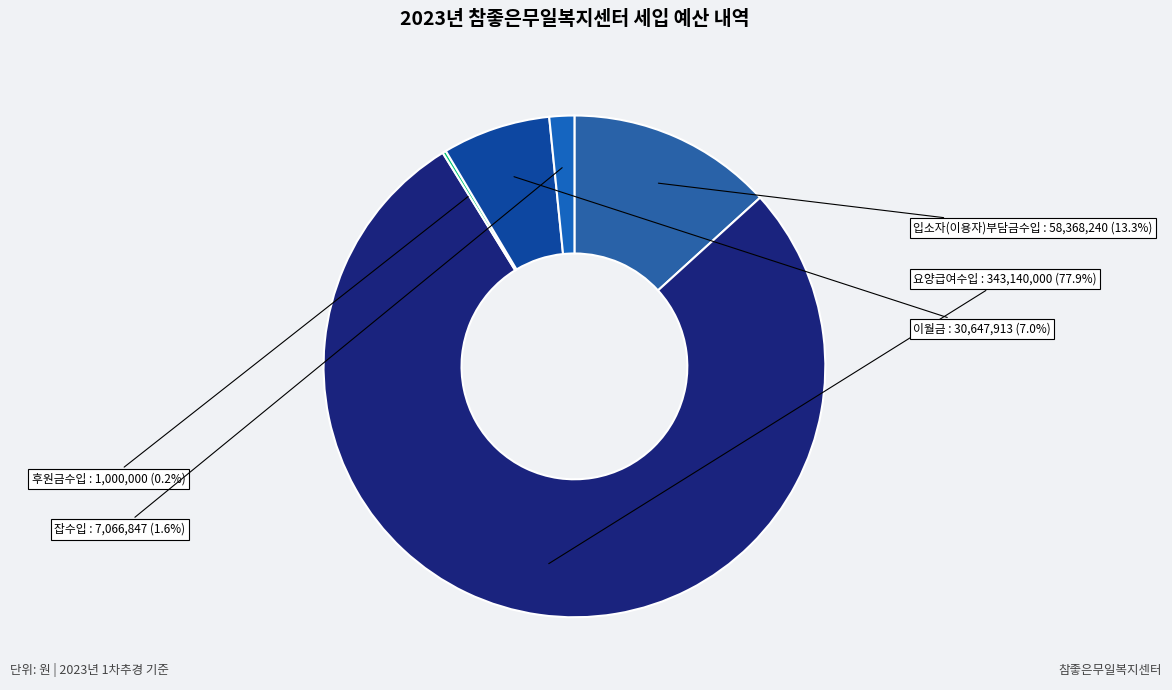

How much of the chart is everything except 잡수입?

98.4%